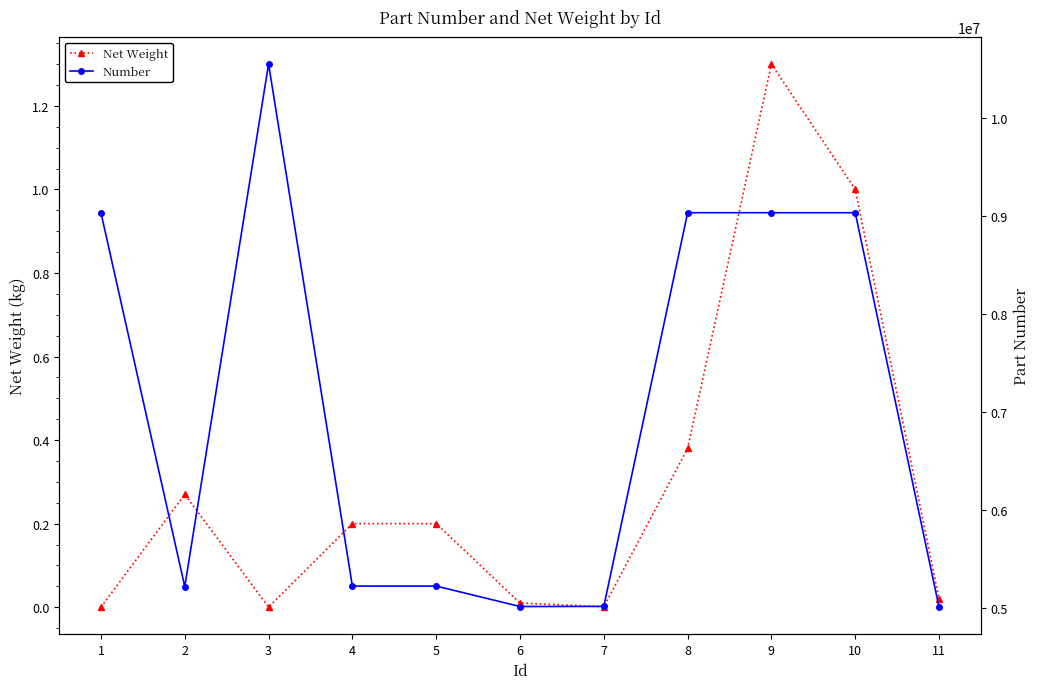

What is the difference between the highest and lowest values at 7?

5013101.0